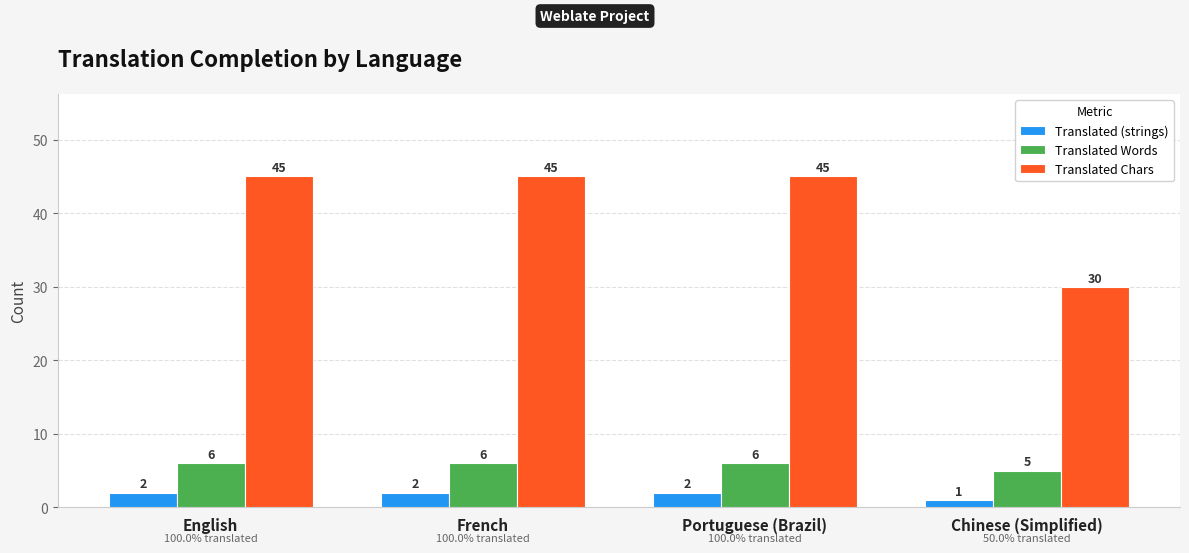

Reading right to left, transcribe all the data shown in this chart.

Translated (strings): Chinese (Simplified)=1	Portuguese (Brazil)=2	French=2	English=2
Translated Words: Chinese (Simplified)=5	Portuguese (Brazil)=6	French=6	English=6
Translated Chars: Chinese (Simplified)=30	Portuguese (Brazil)=45	French=45	English=45